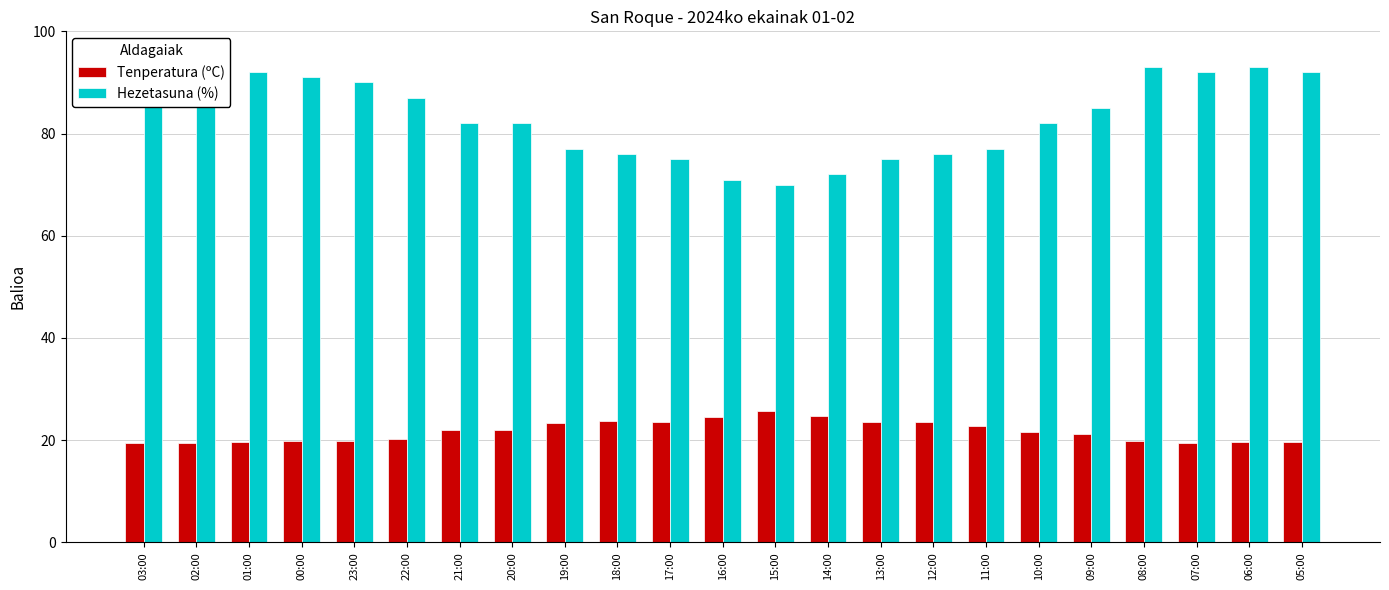

Which series has the largest total across all categories?

Hezetasuna (%)